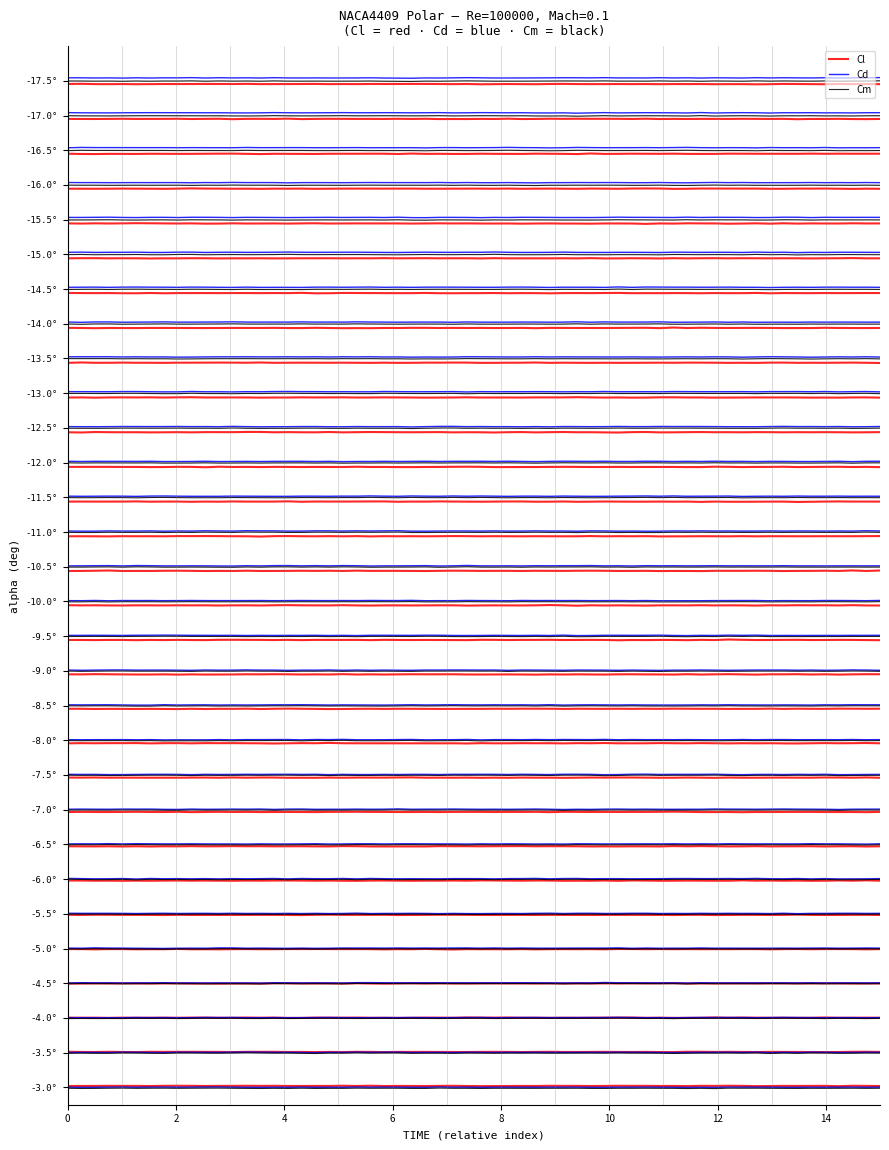

What position from the left is 24?

25